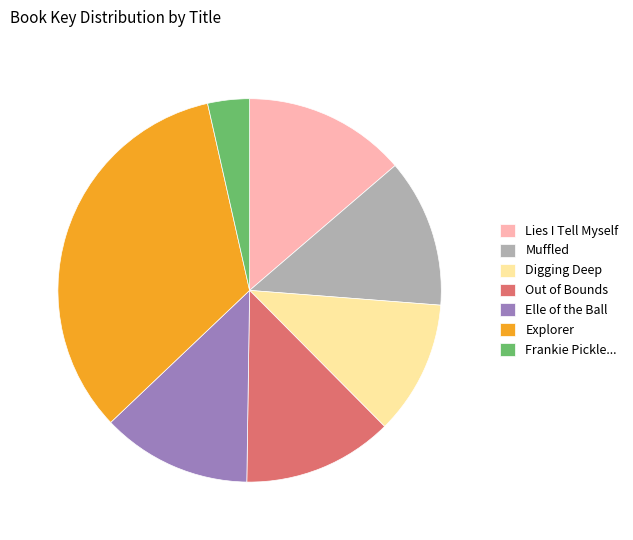

Which has a higher value, Digging Deep or Elle of the Ball?

Elle of the Ball